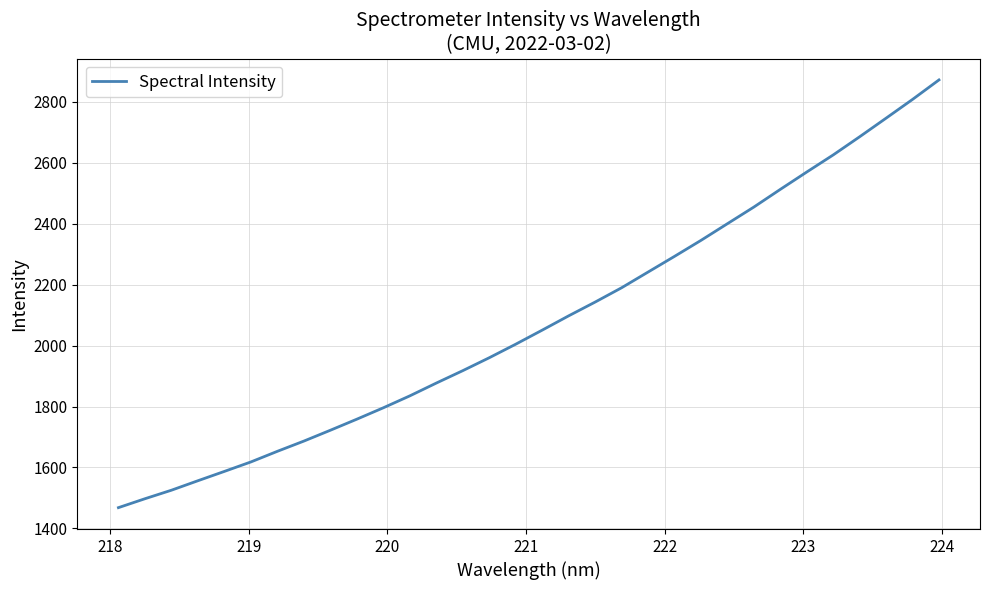

What is the minimum value shown in the chart?

1468.1